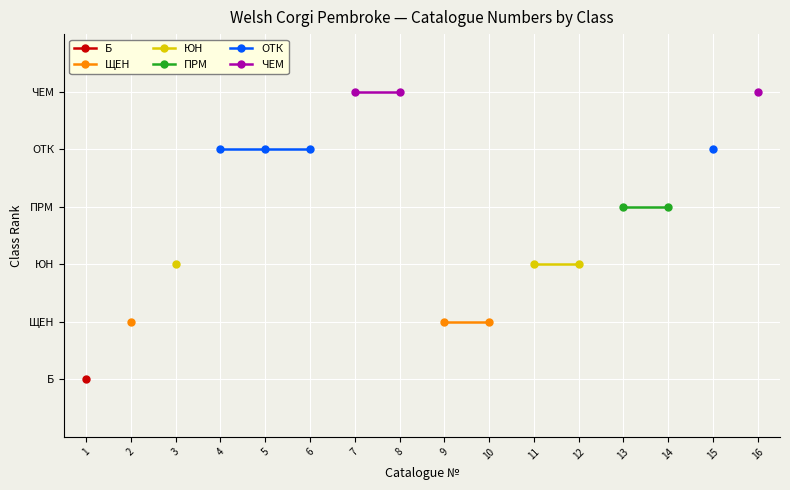

Is the value of ОТК at 1 greater than the value of Б at 5?

No